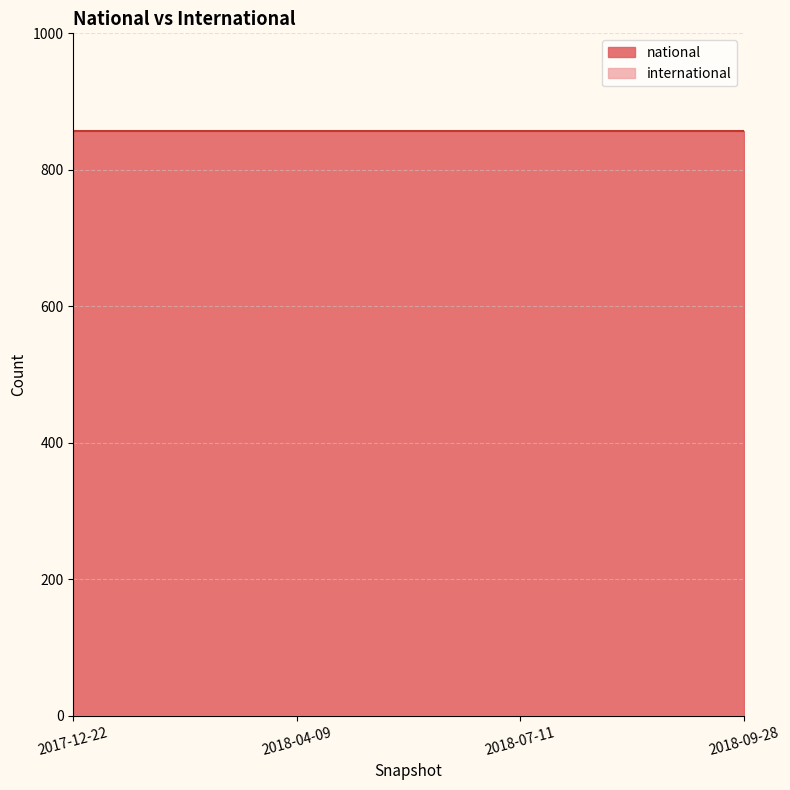

Which series has the largest total across all categories?

national